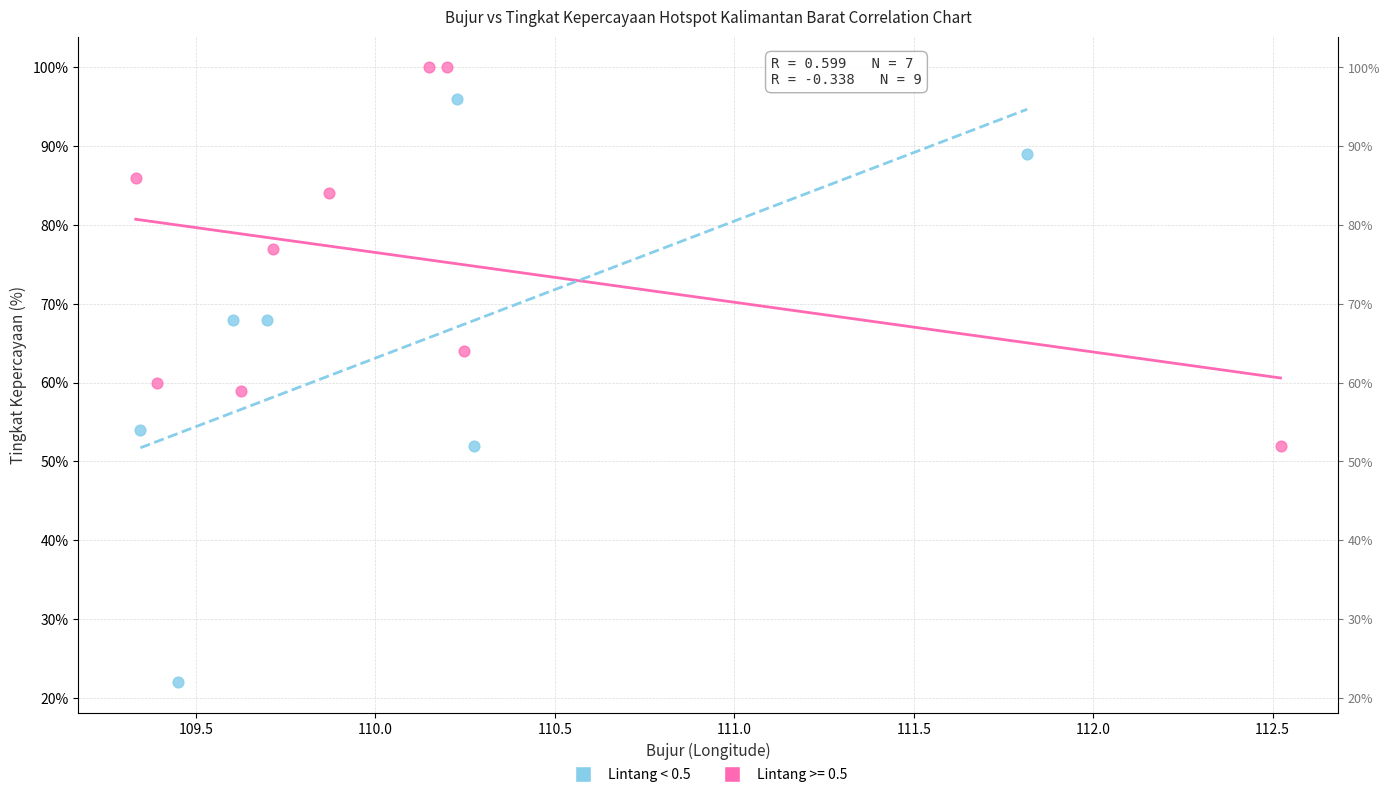

Which series contains the lowest Y value?

Lintang < 0.5